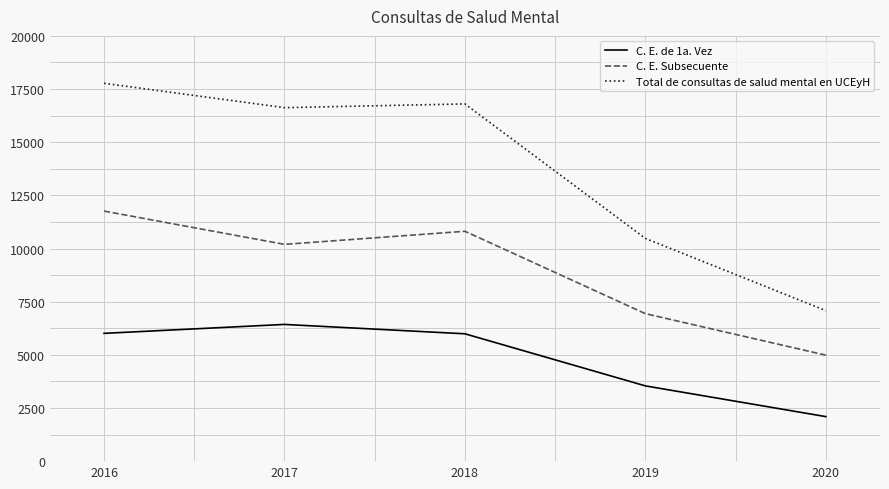

How many lines are shown in the chart?

3